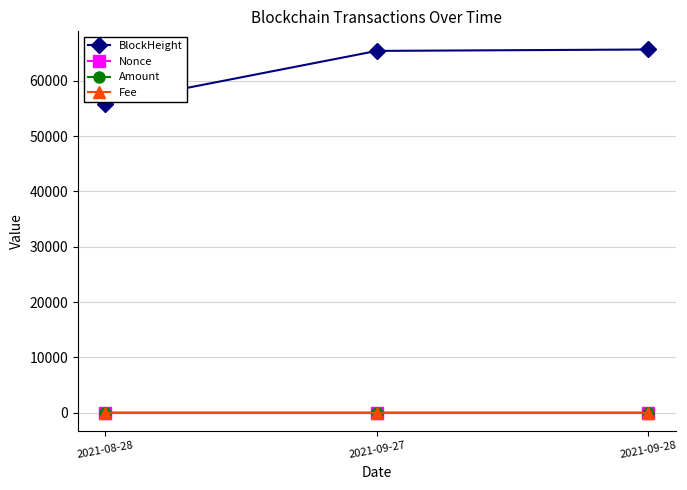

Does the chart display data point markers on the line(s)?

Yes